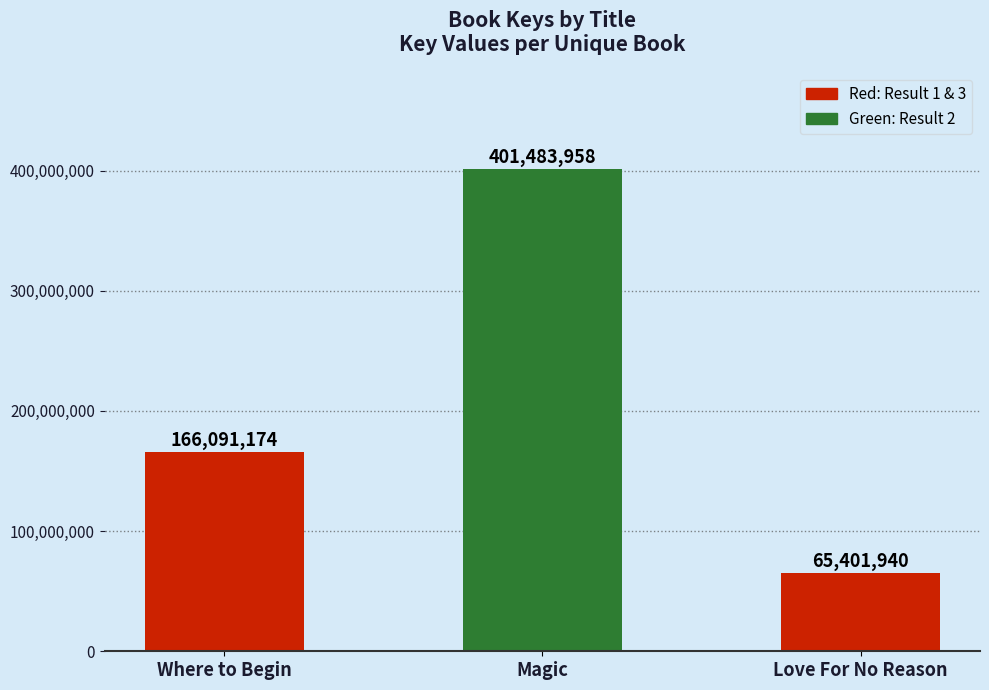

Reading left to right, extract all data points from this chart.

166091174	401483958	65401940